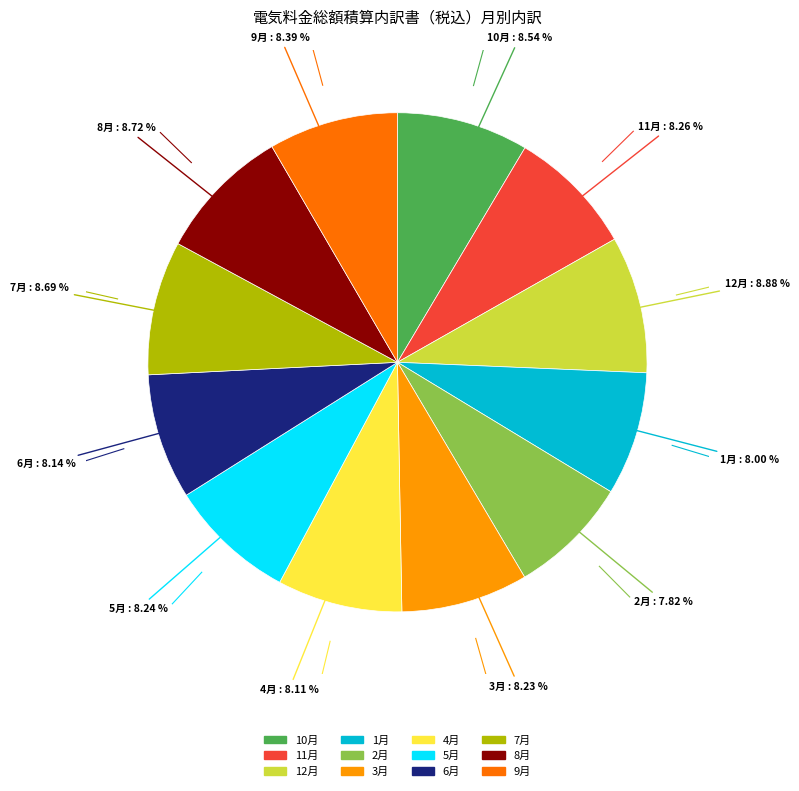

Approximately how many times larger is the value at 8月 compared to 9月?

1.0